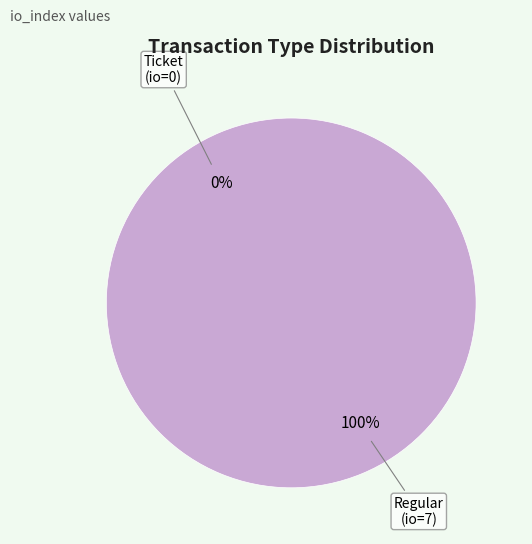

Is it true that Ticket is 0% of the pie?

True